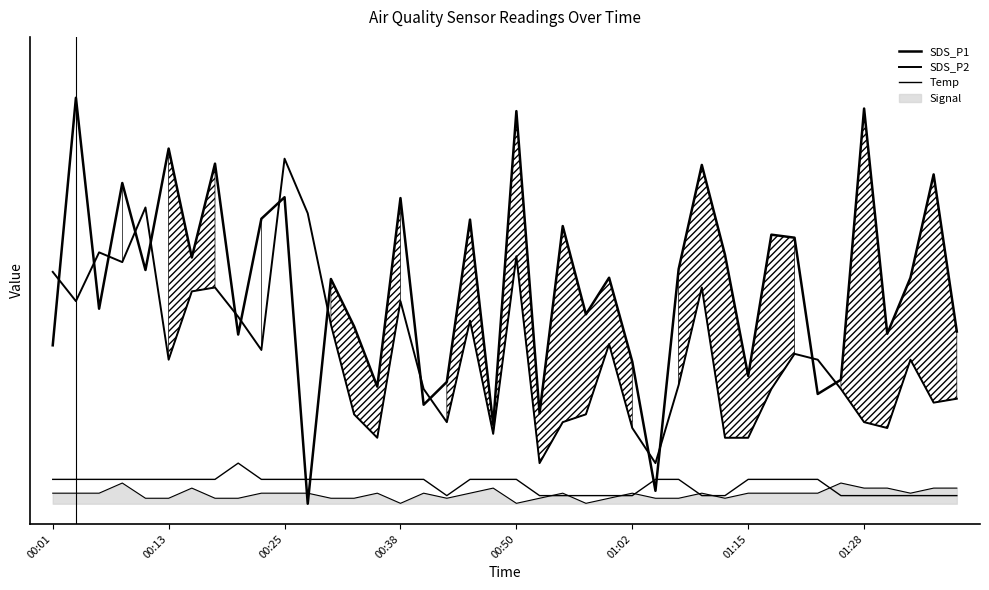

What is the value of the SDS_P2 point at the 23rd from the left?

0.2